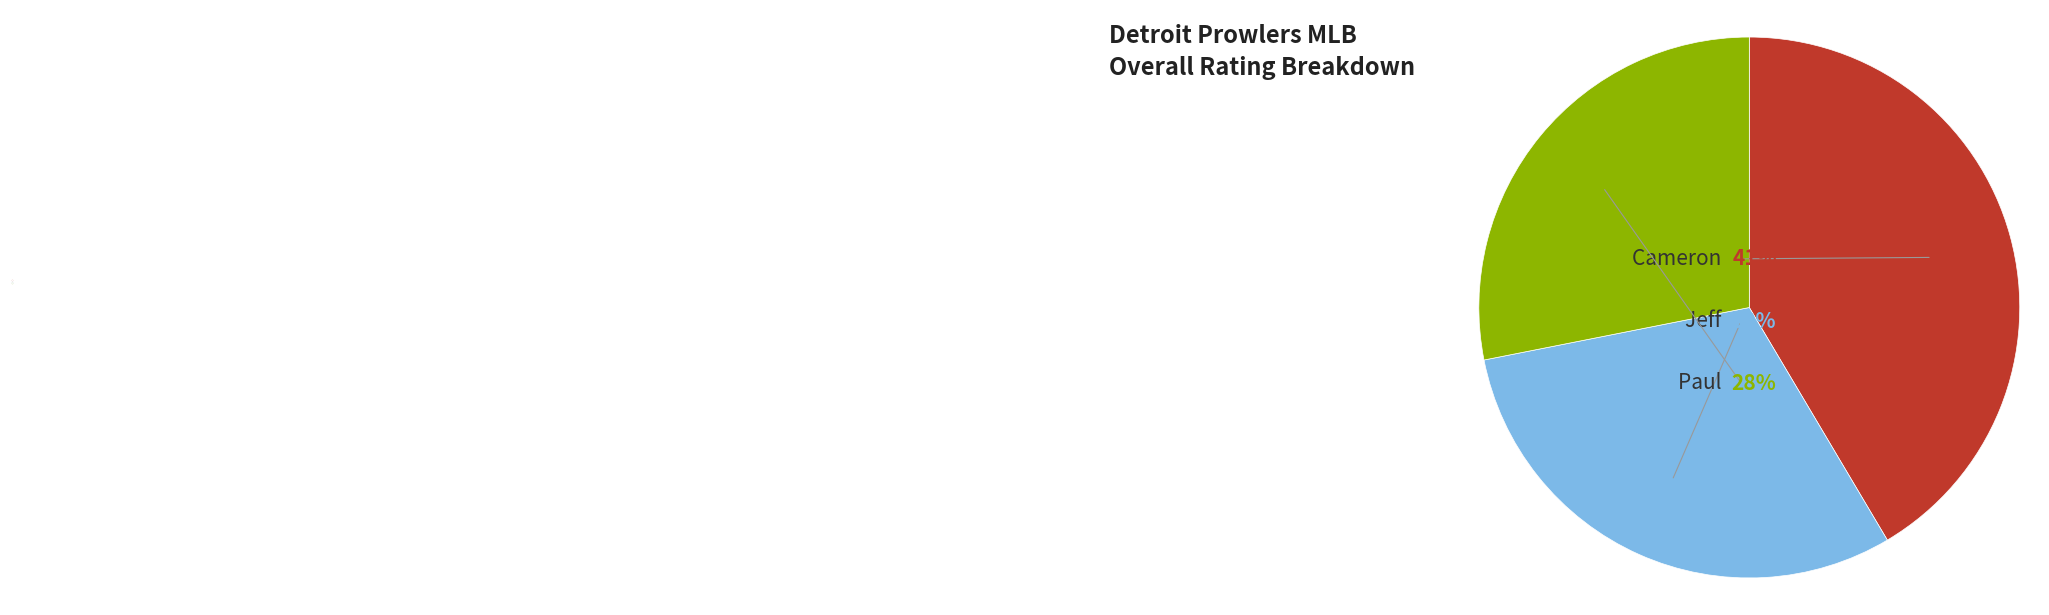

To the nearest percent, what is the difference between the Jeff and Cameron slice percentages?

11%